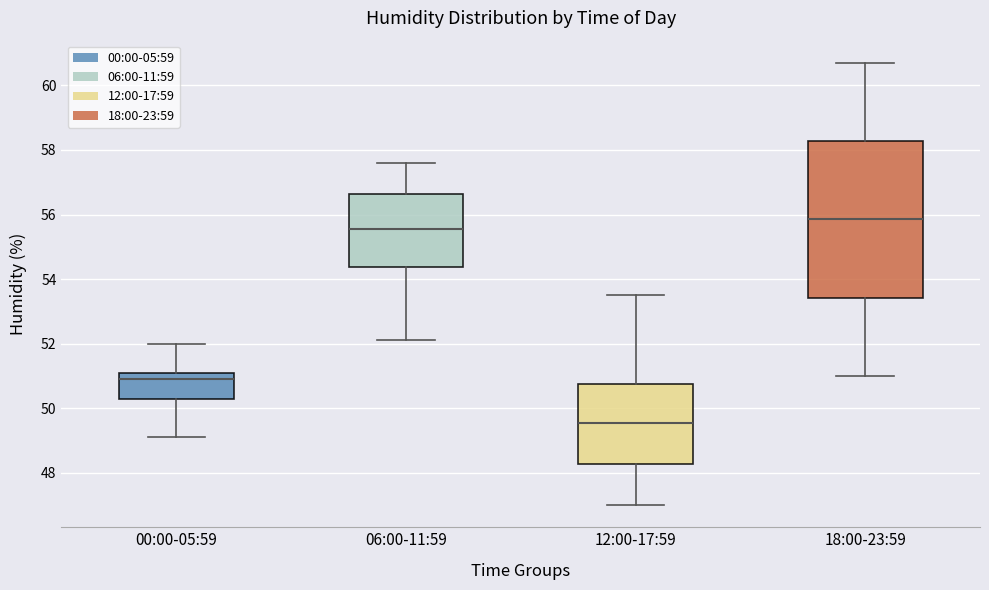

Reading left to right, transcribe this box plot: for each box, give where its median line is, the range the box spans, and where its two whiskers end, as read against the y-axis. The values are not printed on the chart, so give them approximately, as read against the axis.

00:00-05:59: median 51.0, box 50.4 to 51.2, whiskers 49.2 to 52.0
06:00-11:59: median 55.6, box 54.4 to 56.6, whiskers 52.2 to 57.6
12:00-17:59: median 49.6, box 48.2 to 50.8, whiskers 47.0 to 53.6
18:00-23:59: median 55.8, box 53.4 to 58.2, whiskers 51.0 to 60.8